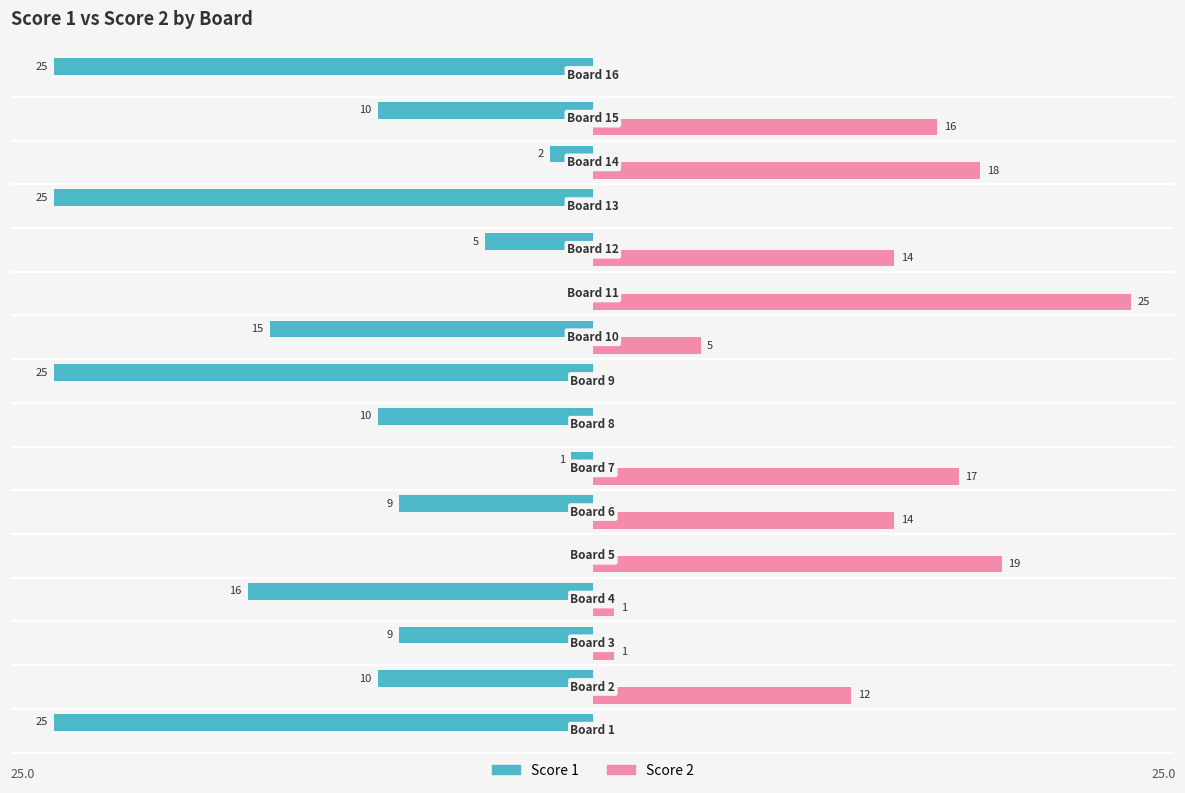

Which series has the largest total across all categories?

Score 2